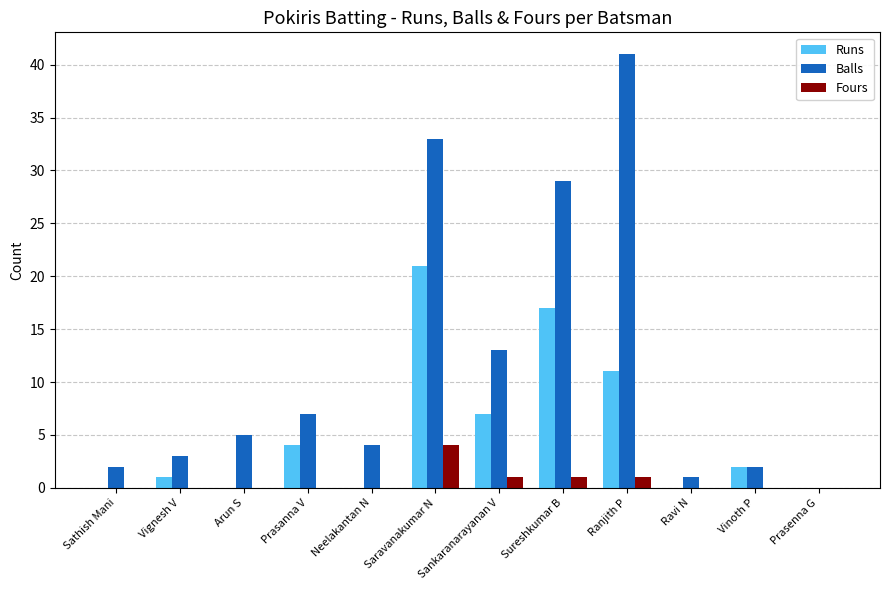

What is the spread (max minus min) of values at Sathish Mani?

2